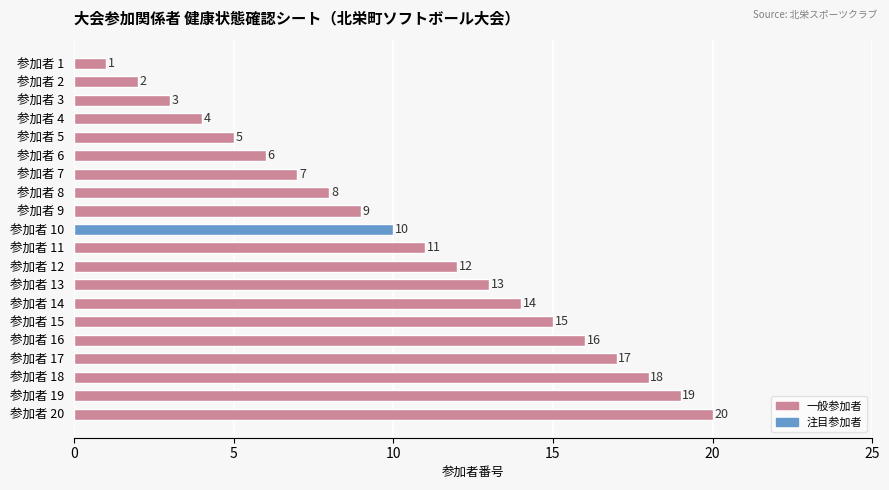

The value at 参加者 7 is 10. True or false?

False